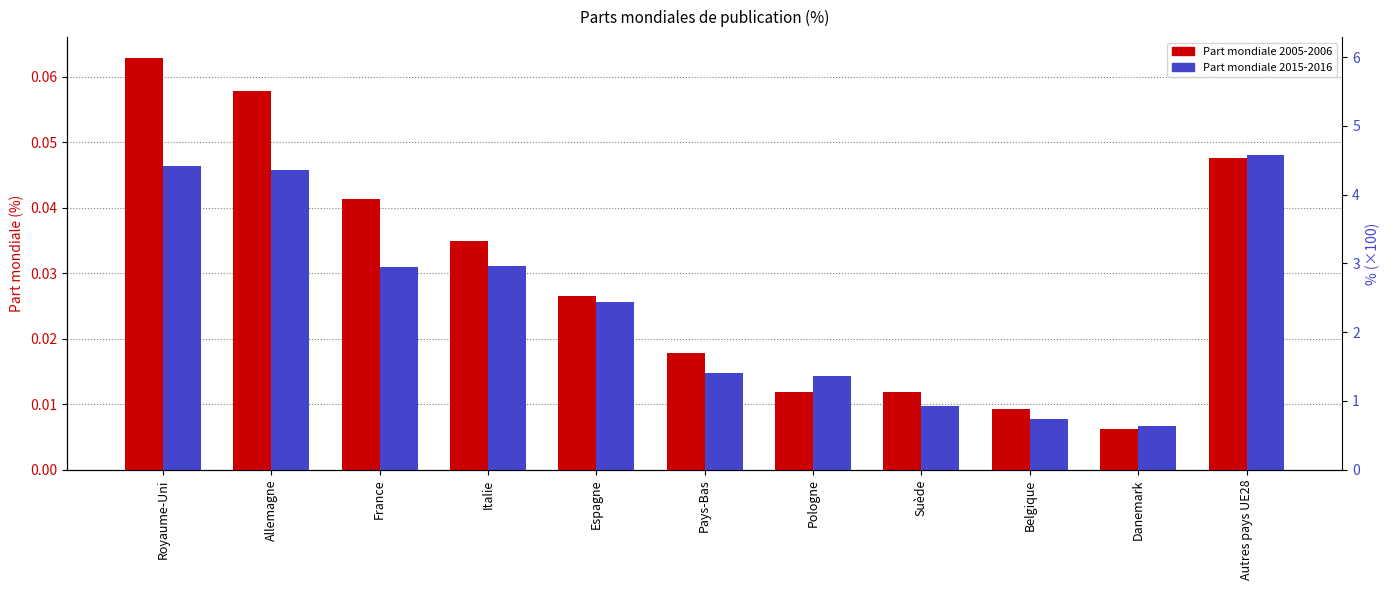

How many groups of bars are there?

11